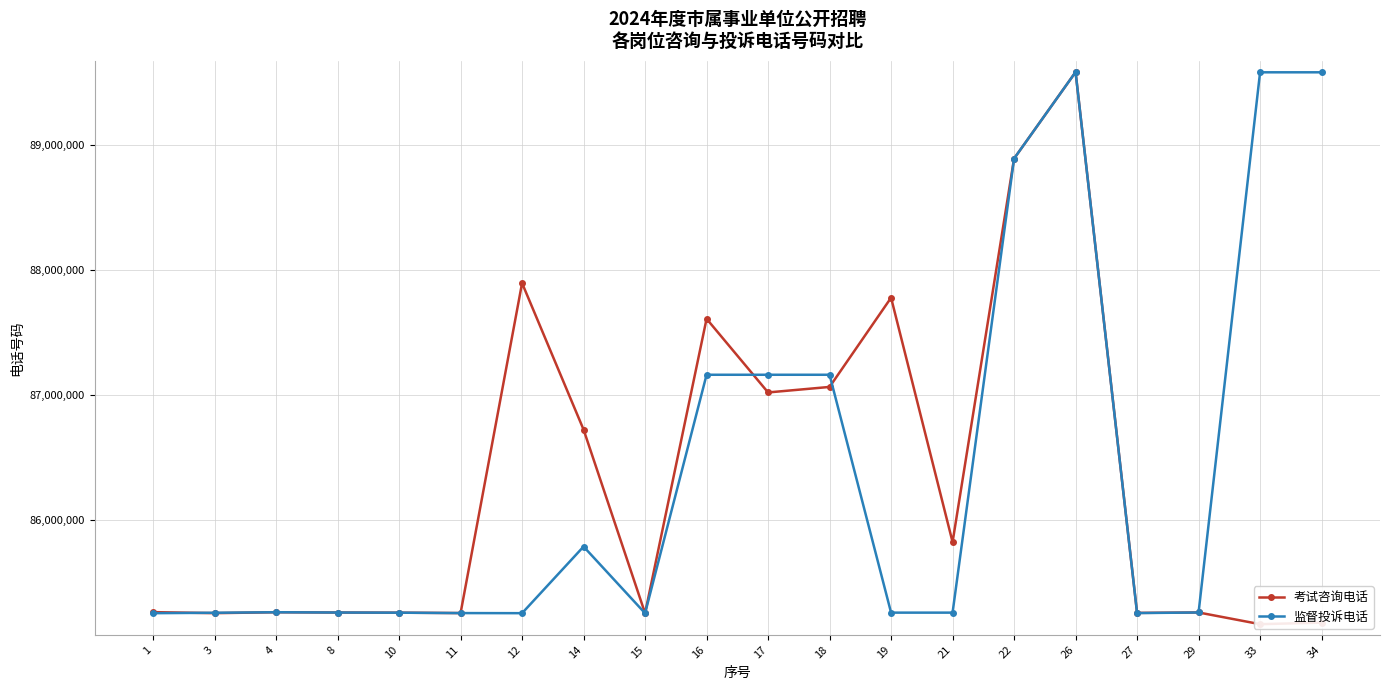

Reading left to right, list all the values displayed in this chart.

考试咨询电话: 85259880	85251679	85259012	85256723	85255482	85252358	87895161	86721752	85250980	87609239	87019426	87063576	87778239	85821021	88892615	89585402	85253752	85257156	85163376	85175803
监督投诉电话: 85251409	85254909	85259013	85256728	85255481	85252253	85251470	85784910	85250958	87161048	87161048	87161048	85255827	85255827	88892602	89585340	85252345	85257036	89583556	89583556